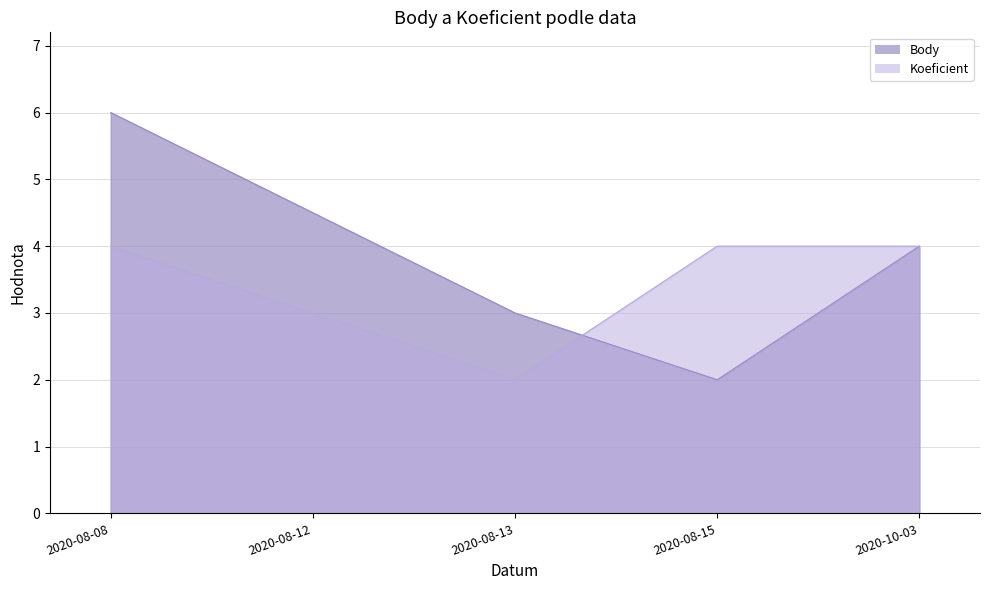

Is the value of Body at 2020-08-15 greater than the value of Koeficient at 2020-08-08?

No